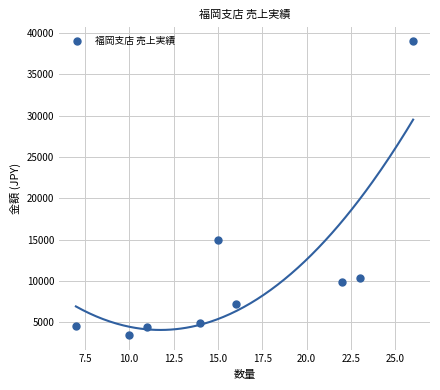

What Y value in the scatter plot is closest to 21250?

15000